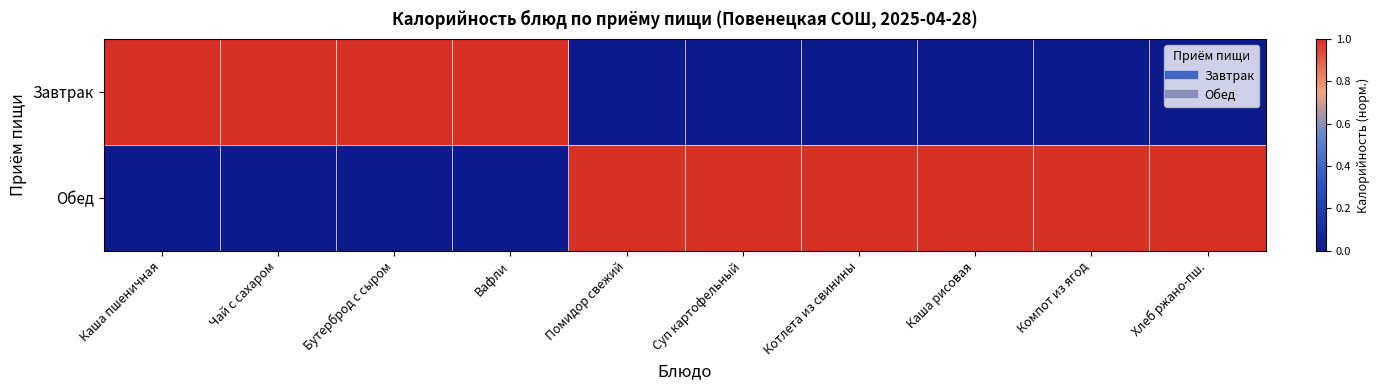

Which series has the widest spread of values?

Завтрак